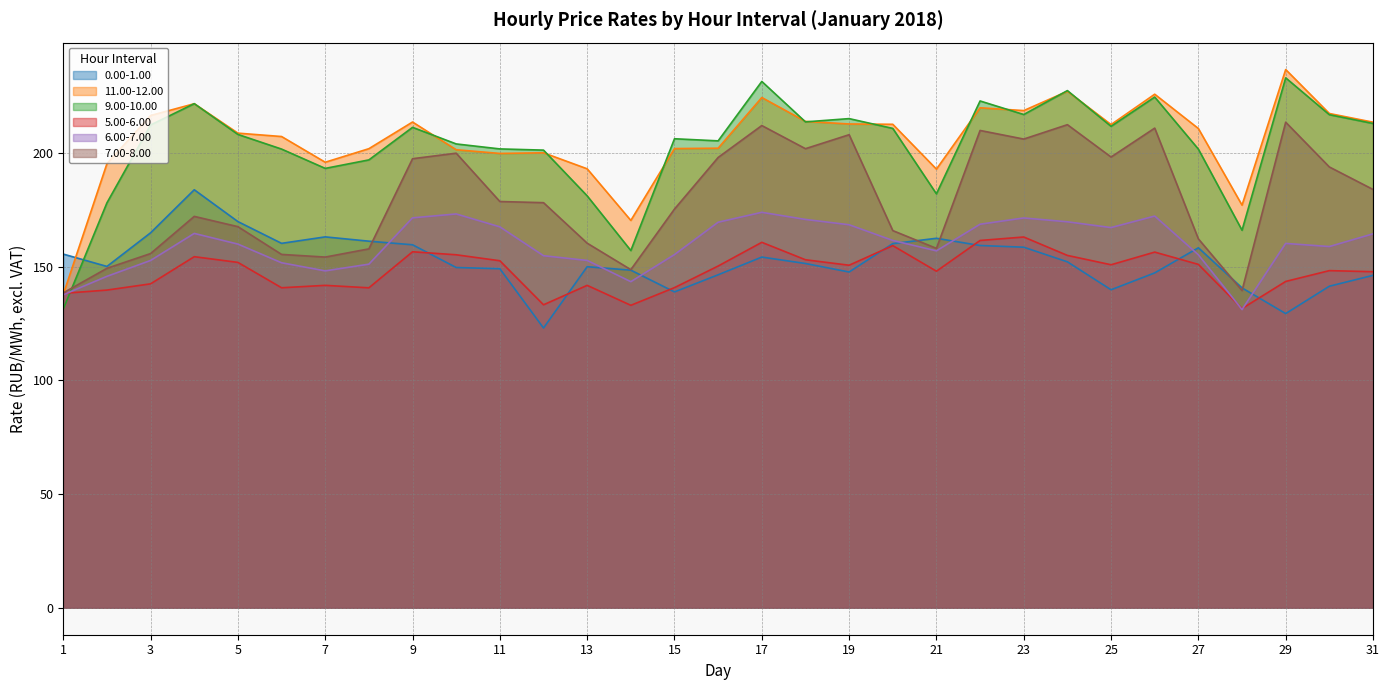

The 5.00-6.00 series shows 32.1 at 26. True or false?

False